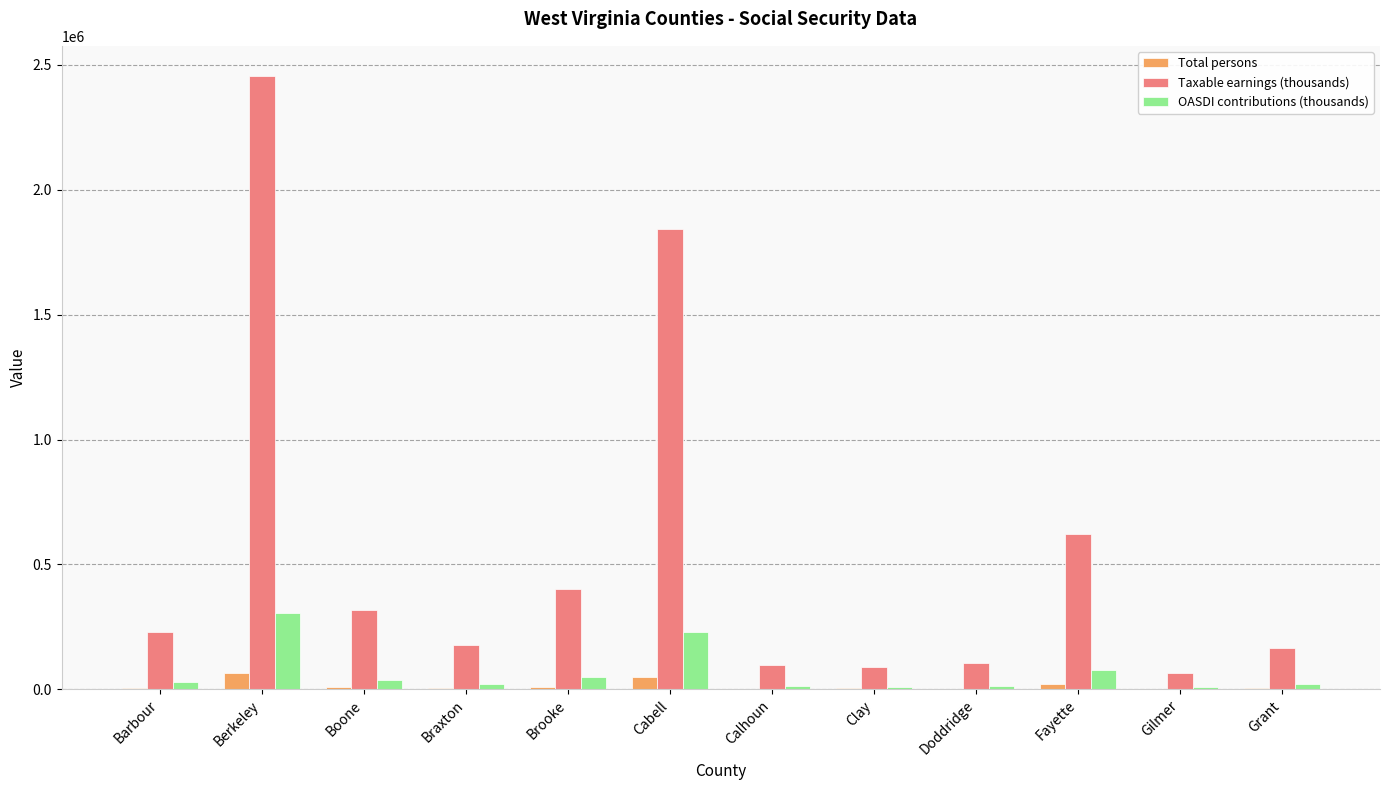

At which label is Taxable earnings (thousands) closest to 1259897?

Cabell